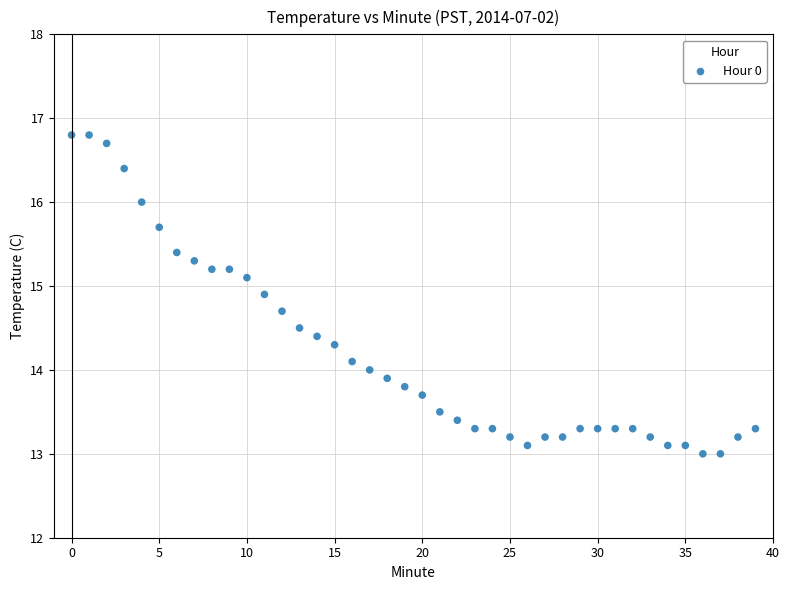

What is the range of Y values (max minus min)?

3.8